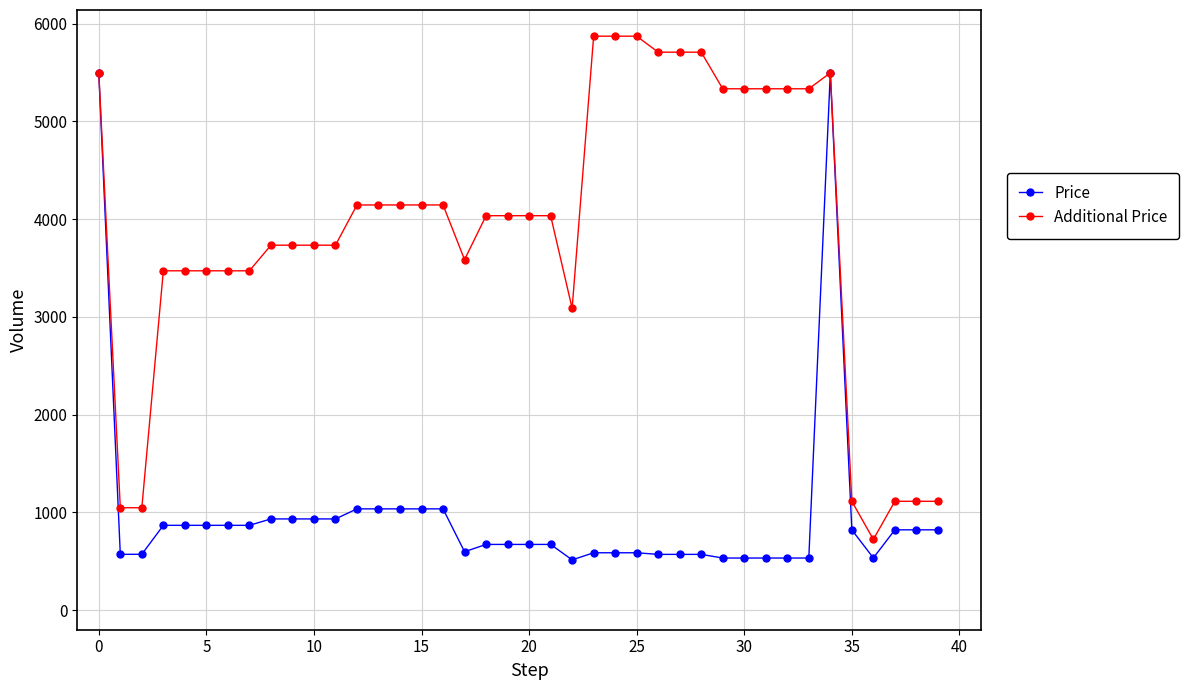

List the series in order of their overall mean, lowest first.

Price, Additional Price